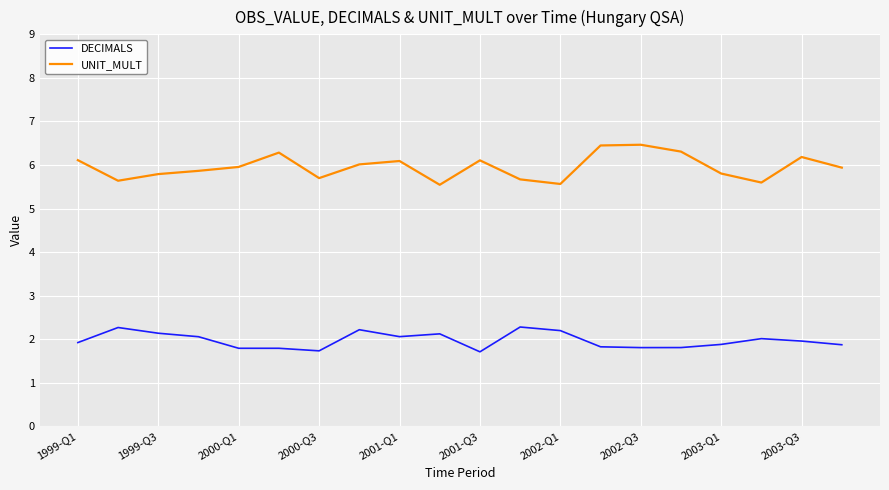

List the series in order of their peak value, lowest first.

DECIMALS, UNIT_MULT